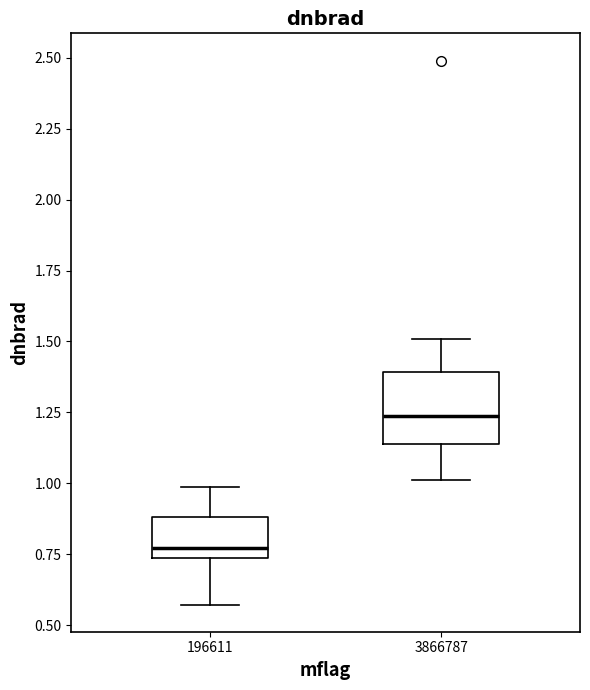

Where is the lower edge of the box at x = 3866787 on the y-axis? The values are not printed on the chart, so give them approximately, as read against the axis.

1.15